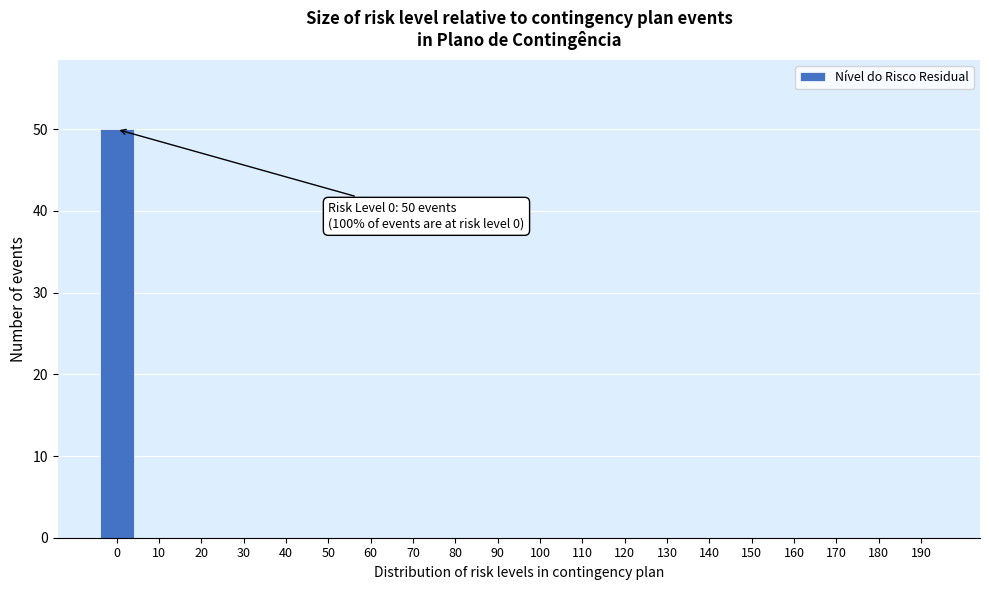

Reading left to right, transcribe all the data shown in this chart.

0=50	10=0	20=0	30=0	40=0	50=0	60=0	70=0	80=0	90=0	100=0	110=0	120=0	130=0	140=0	150=0	160=0	170=0	180=0	190=0